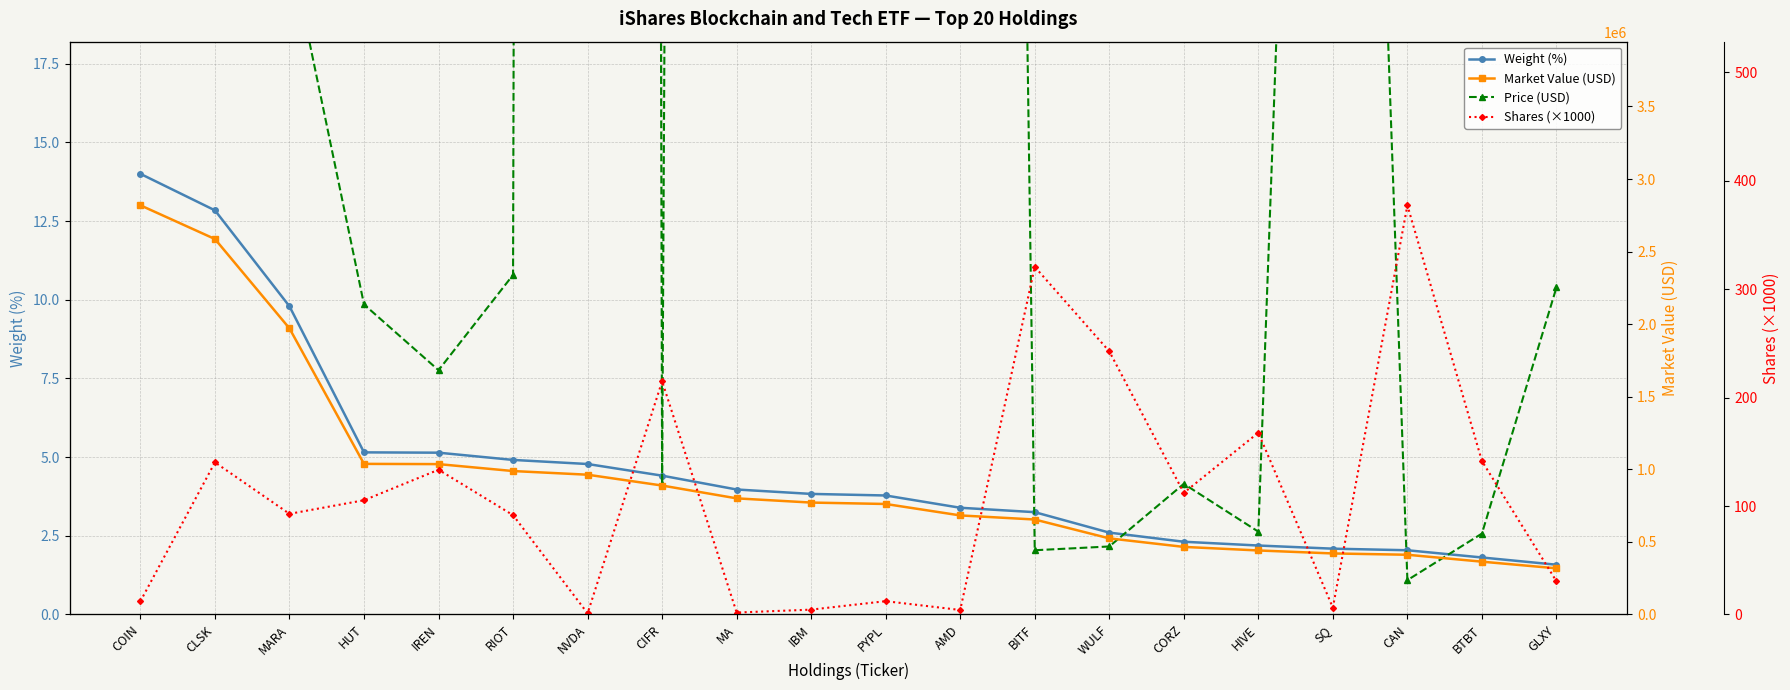

True or false: Weight (%) and Market Value (USD) intersect in this chart.

False